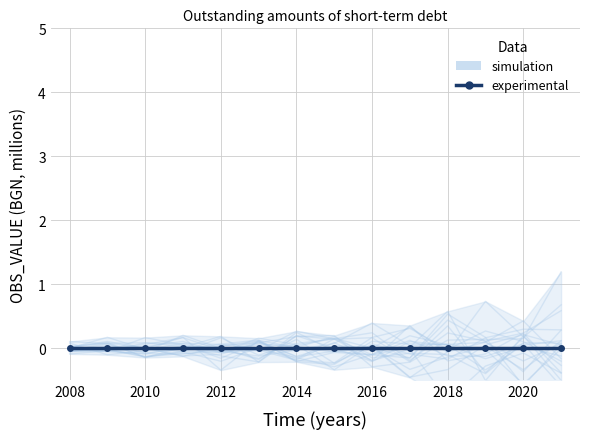

After their last crossing, which series has the higher values: simulation or experimental?

experimental